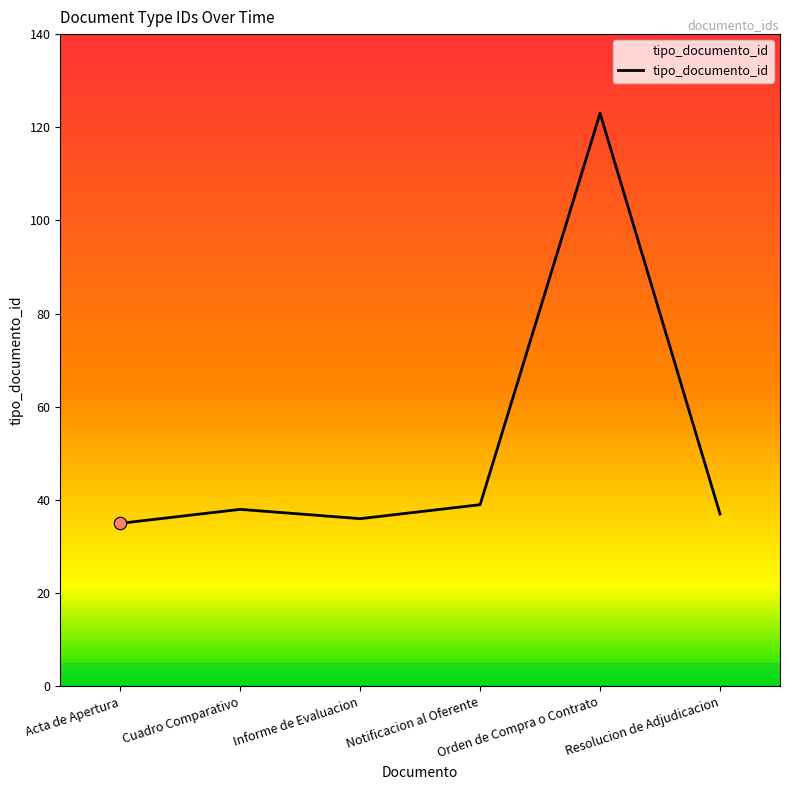

What is the greatest value displayed?

123